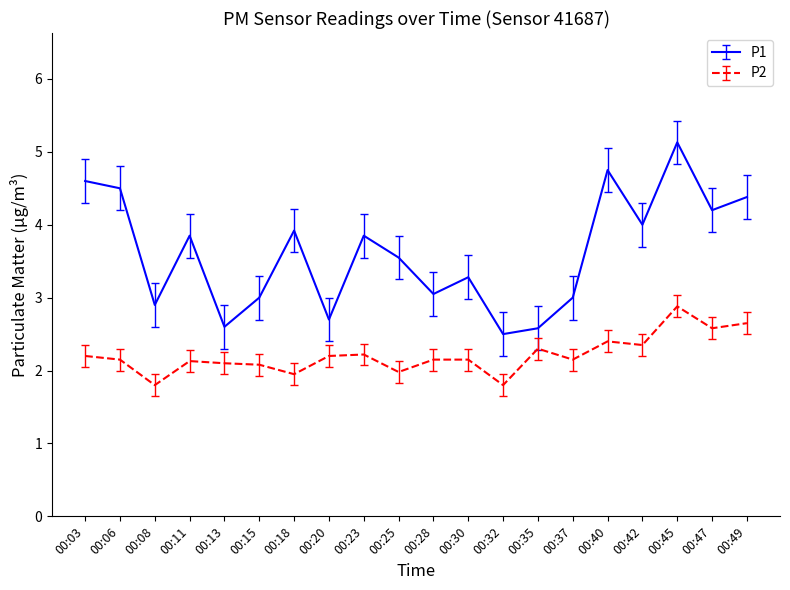

What is the maximum value shown in the chart?

5.1